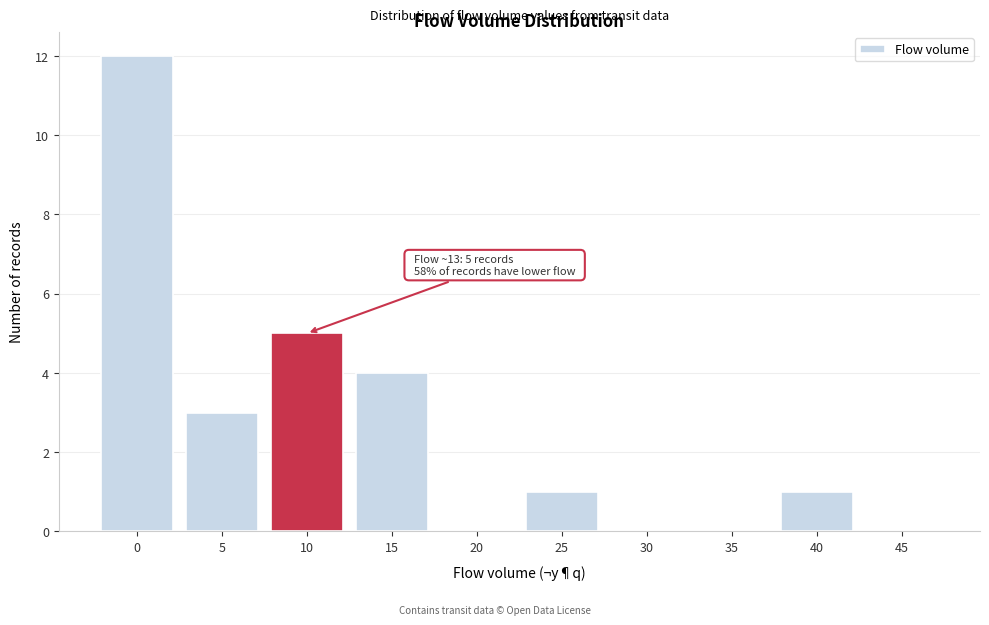

Reading left to right, extract all data points from this chart.

0=12	5=3	10=5	15=4	20=0	25=1	30=0	35=0	40=1	45=0